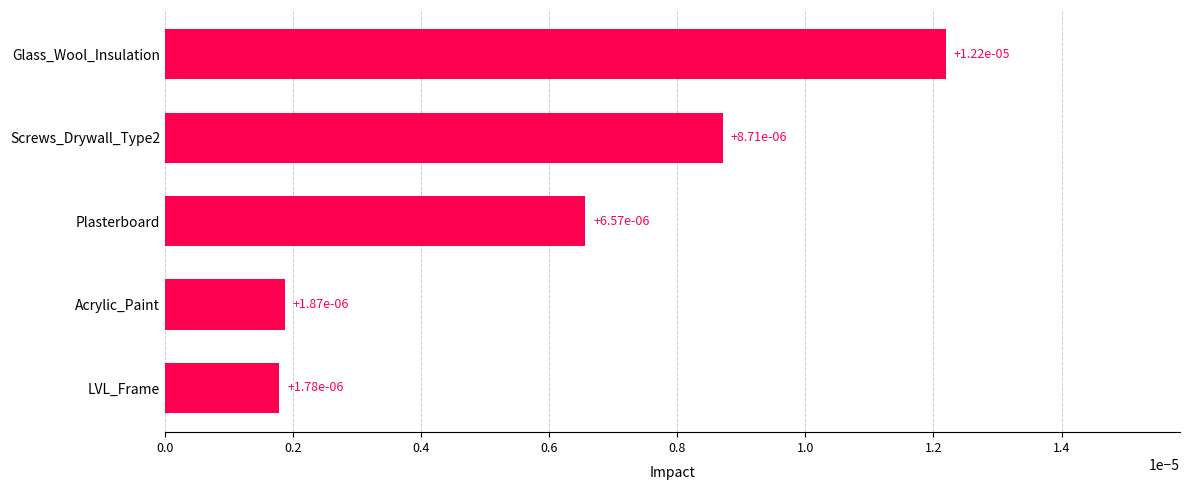

At which category does the chart reach its peak across all series?

Glass_Wool_Insulation